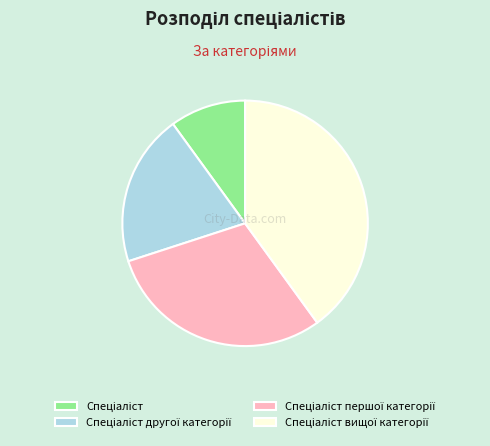

Does any single category account for the majority?

No